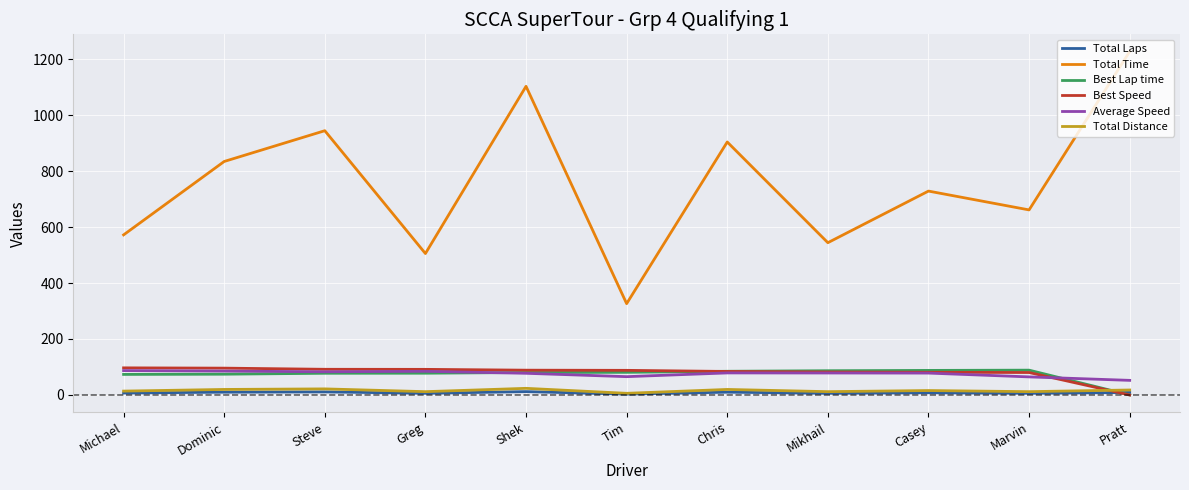

Is the value of Best Speed at Michael greater than the value of Average Speed at Dominic?

Yes